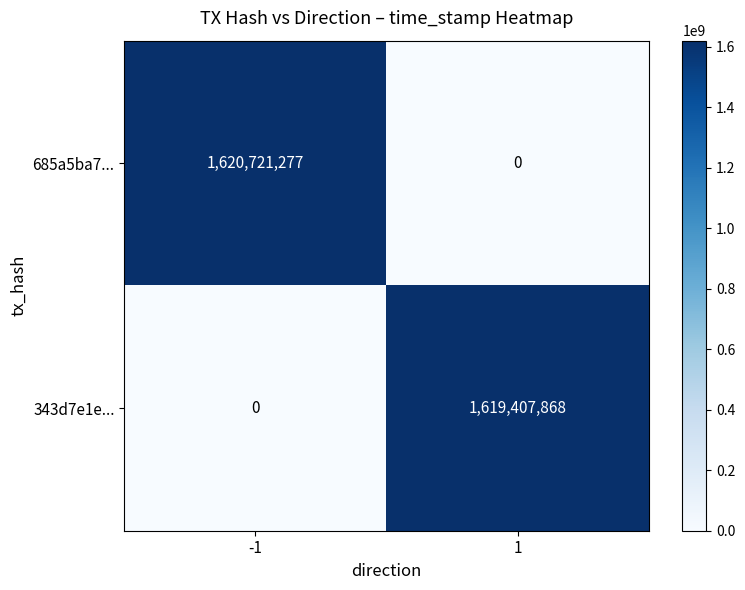

What is the sum of the 685a5ba7... values at -1 and 1?

1620721277